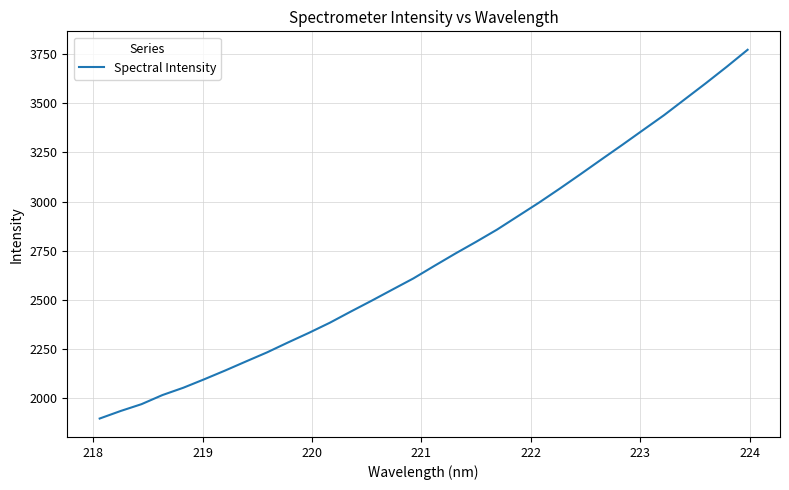

What is the maximum value shown in the chart?

3770.6